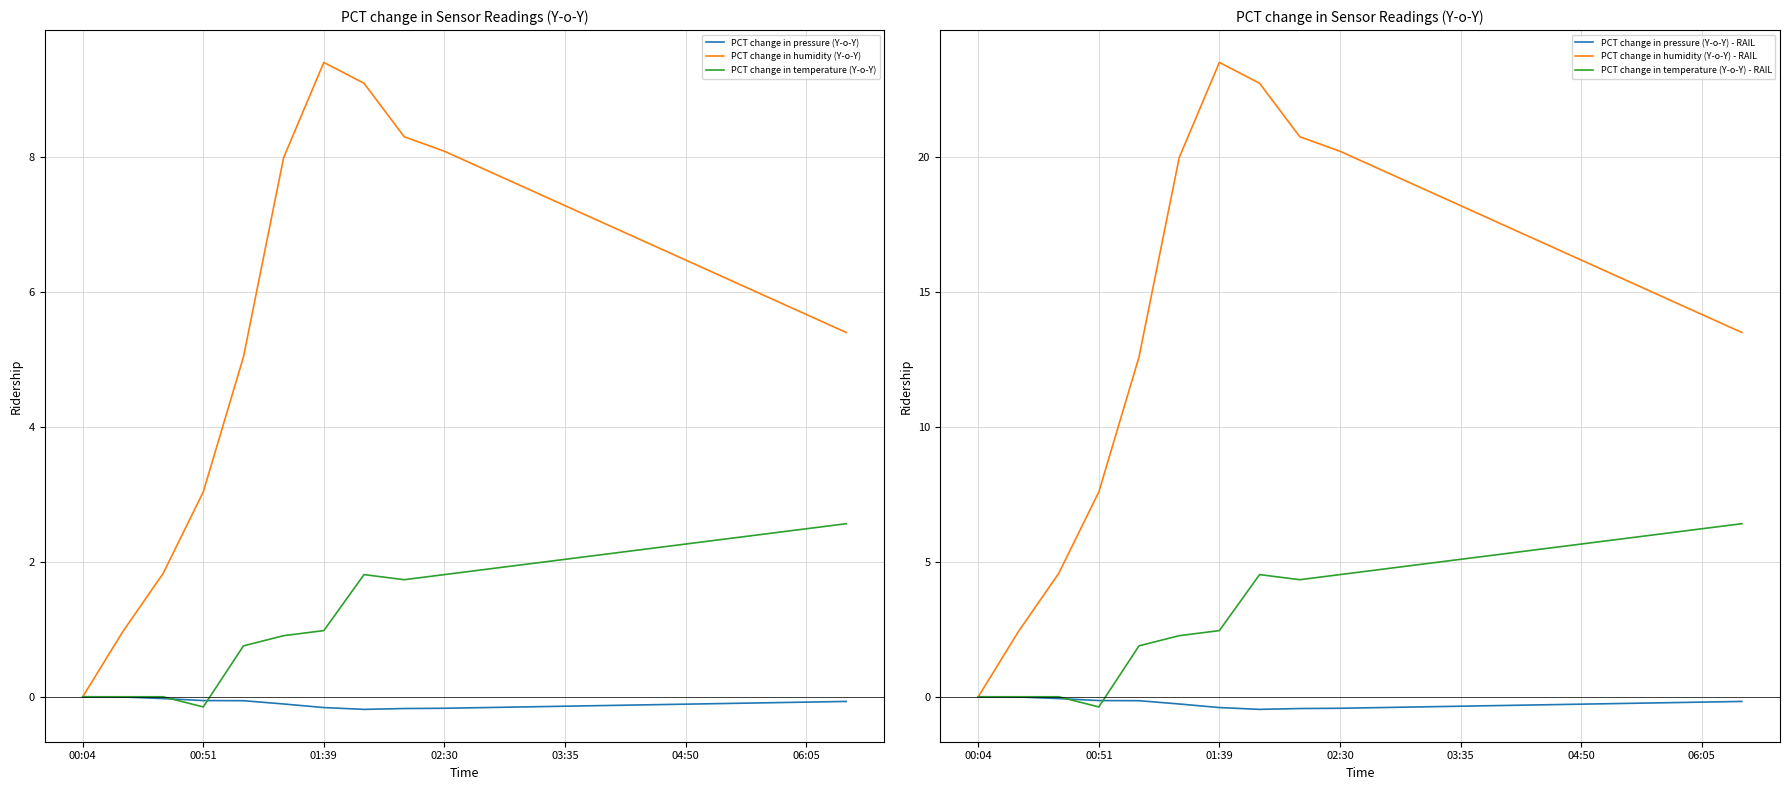

What is the sum of all PCT change in humidity (Y-o-Y) values?

119.8